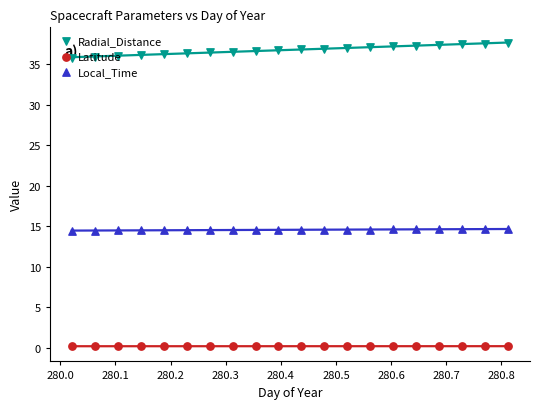

Which series has the largest total across all categories?

Radial_Distance